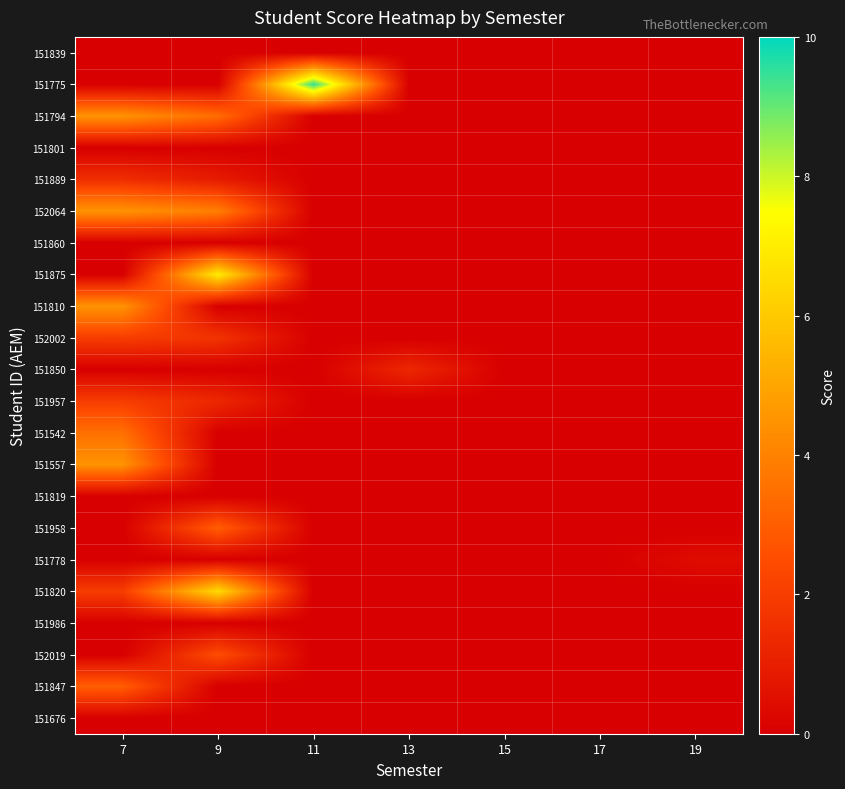

Between 11 and 15, which is larger?

11